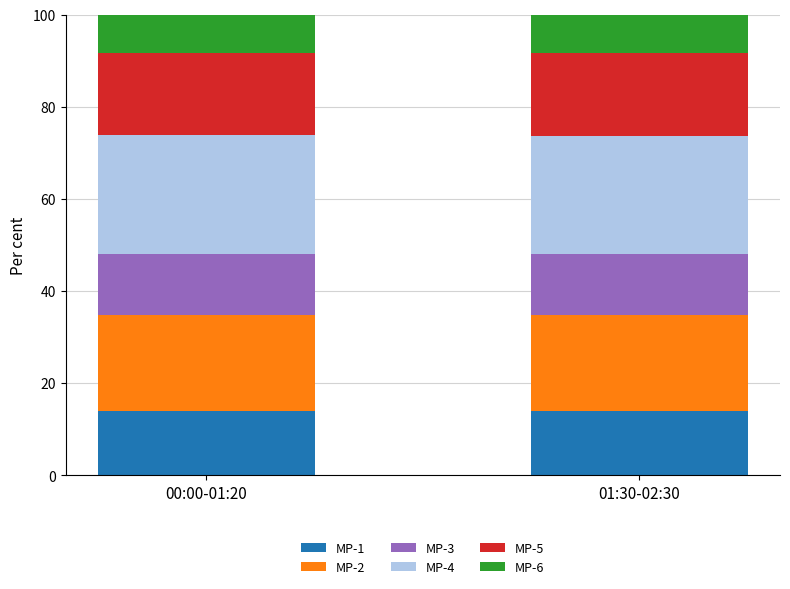

What is the average value of the MP-1 series?

13.9